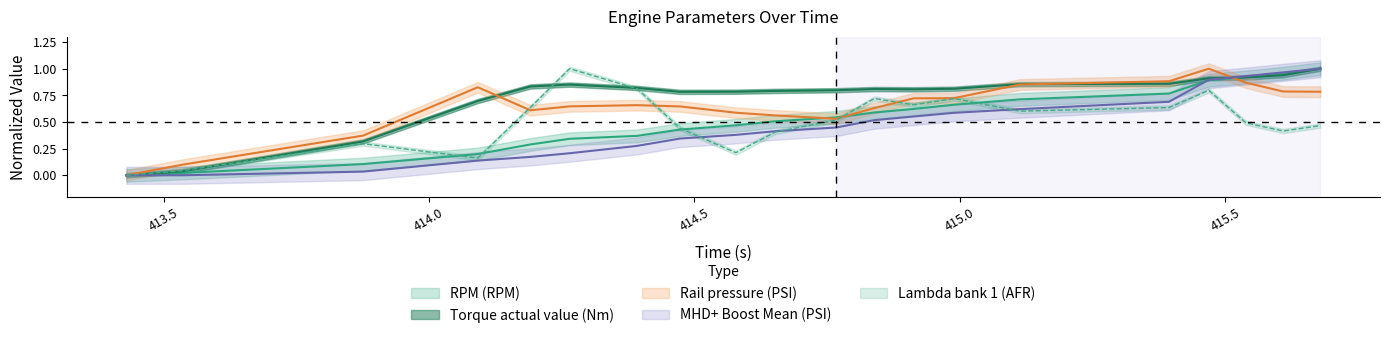

Read the Torque actual value (Nm) value at 414.989.

0.8